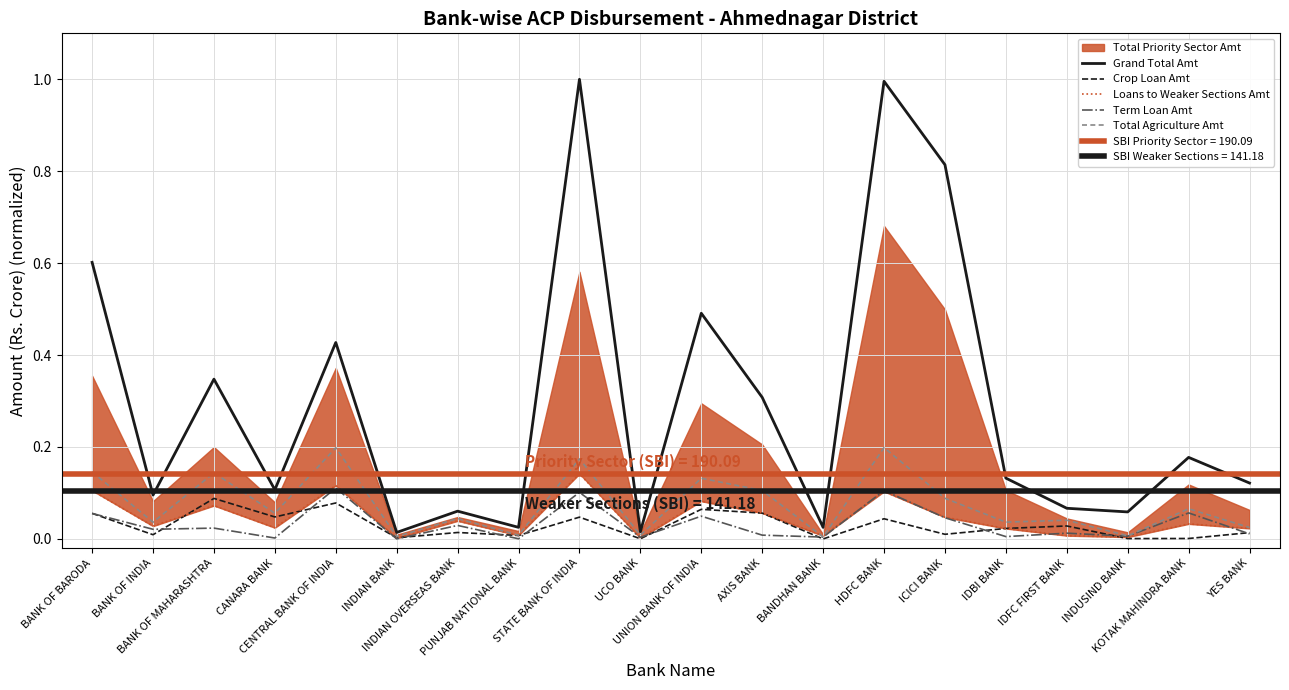

How many data points does each series have?

20